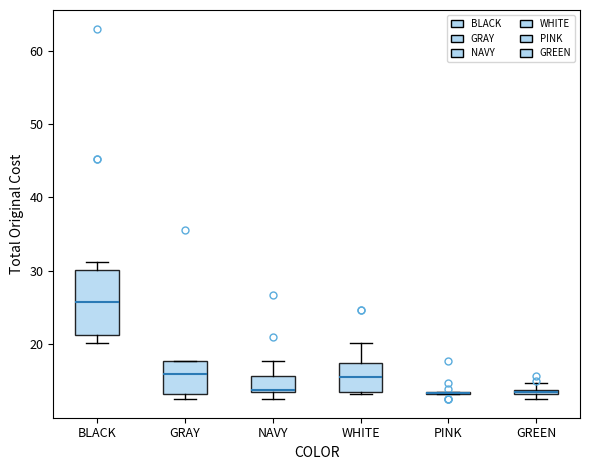

Comparing the boxes themselves (not the whiskers), which one is the tallest?

BLACK